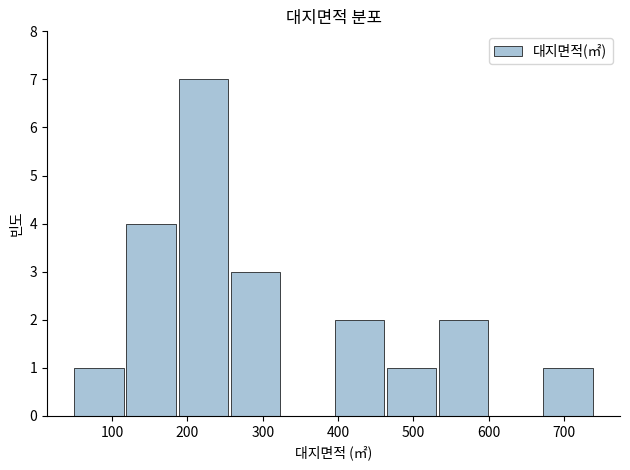

What is the height of the bar covering 190 to 260 on the x-axis? Neither the bar edges nor the heights are printed on the chart, so give them approximately, as read against the axes.

7